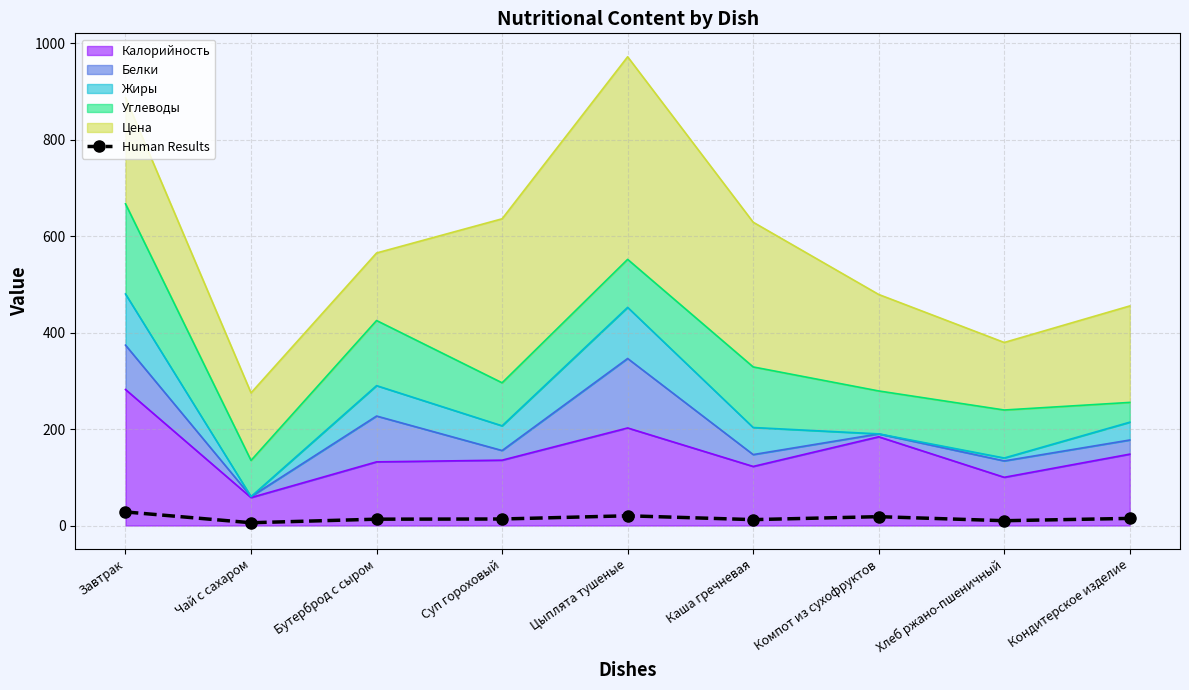

At which label does the data first exceed 13?

Завтрак